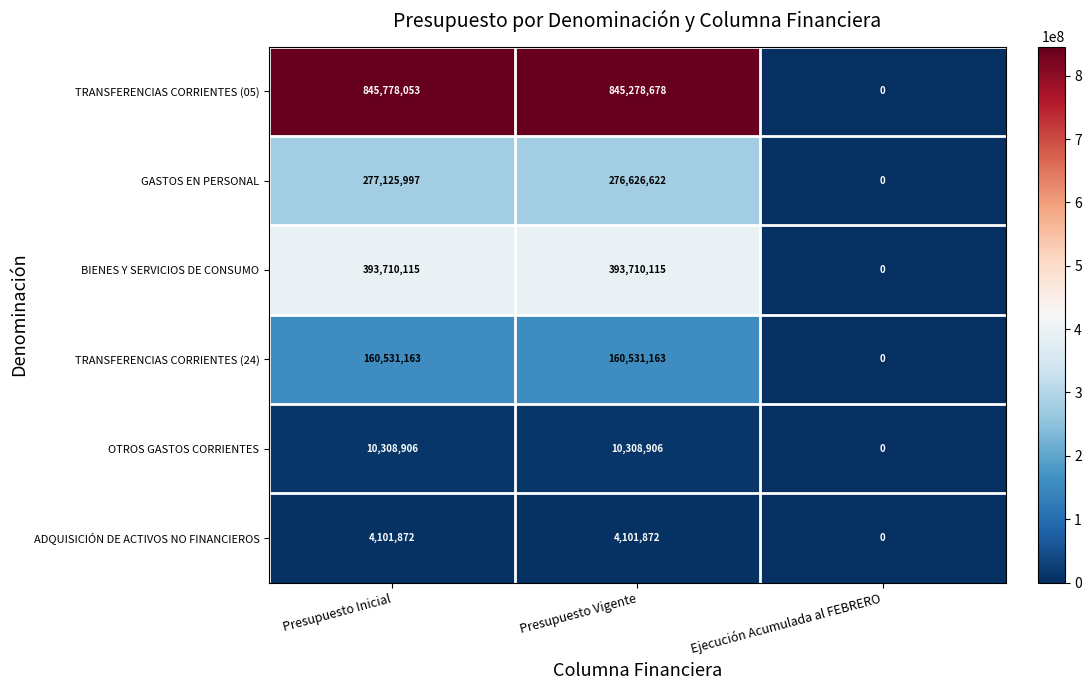

What is the total value across all series at Presupuesto Vigente?

1690557356